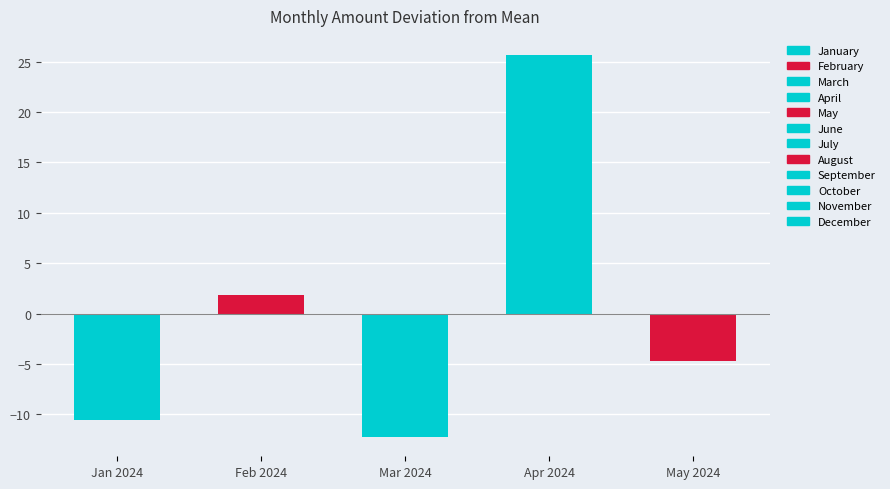

Is the value of March at May 2024 greater than the value of January at Feb 2024?

No